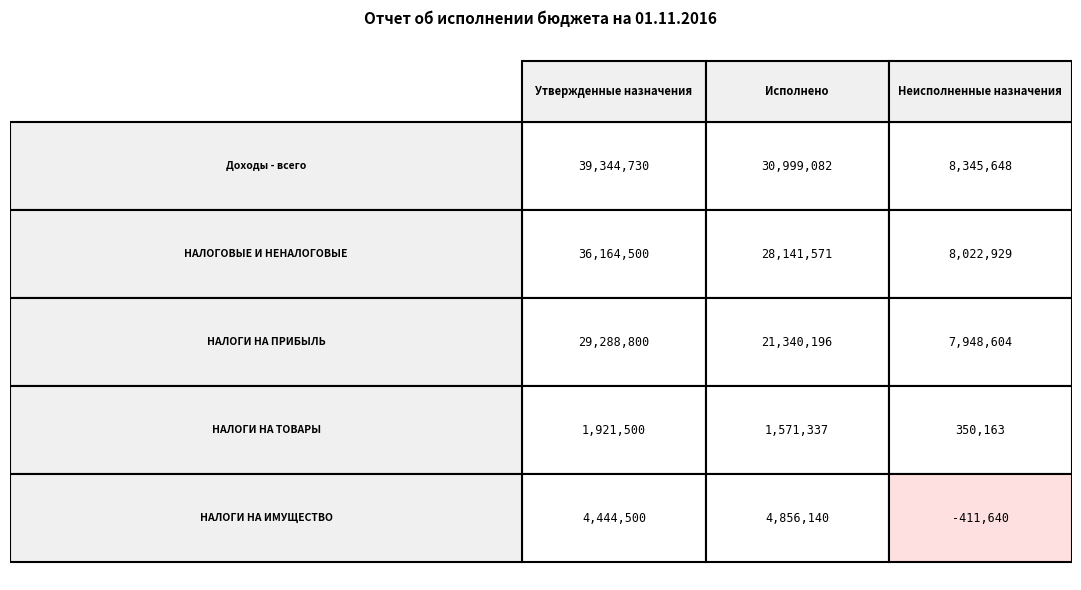

Reading left to right, what are all the values shown in this chart?

НАЛОГОВЫЕ И НЕНАЛОГОВЫЕ ДОХОДЫ: 36164500.0	28141570.8	8022929.2
НАЛОГИ НА ПРИБЫЛЬ, ДОХОДЫ: 29288800.0	21340195.7	7948604.3
НАЛОГИ НА ТОВАРЫ (РАБОТЫ, УСЛУГИ): 1921500.0	1571336.8	350163.2
НАЛОГИ НА ИМУЩЕСТВО: 4444500.0	4856139.8	-411639.8
Доходы бюджета - всего: 39344730.0	30999082.0	8345648.0